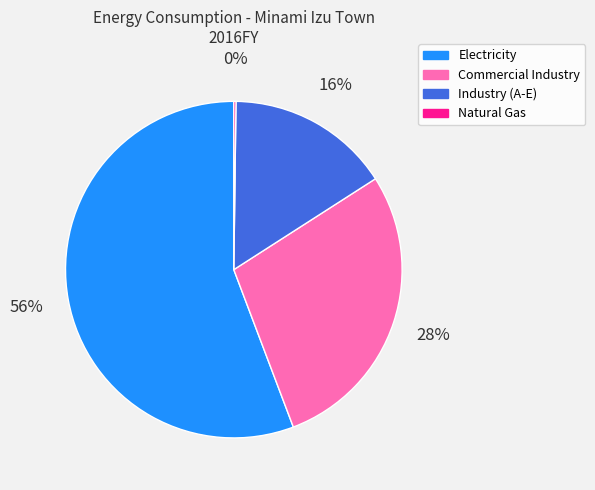

Which category has the biggest portion of the pie?

Electricity